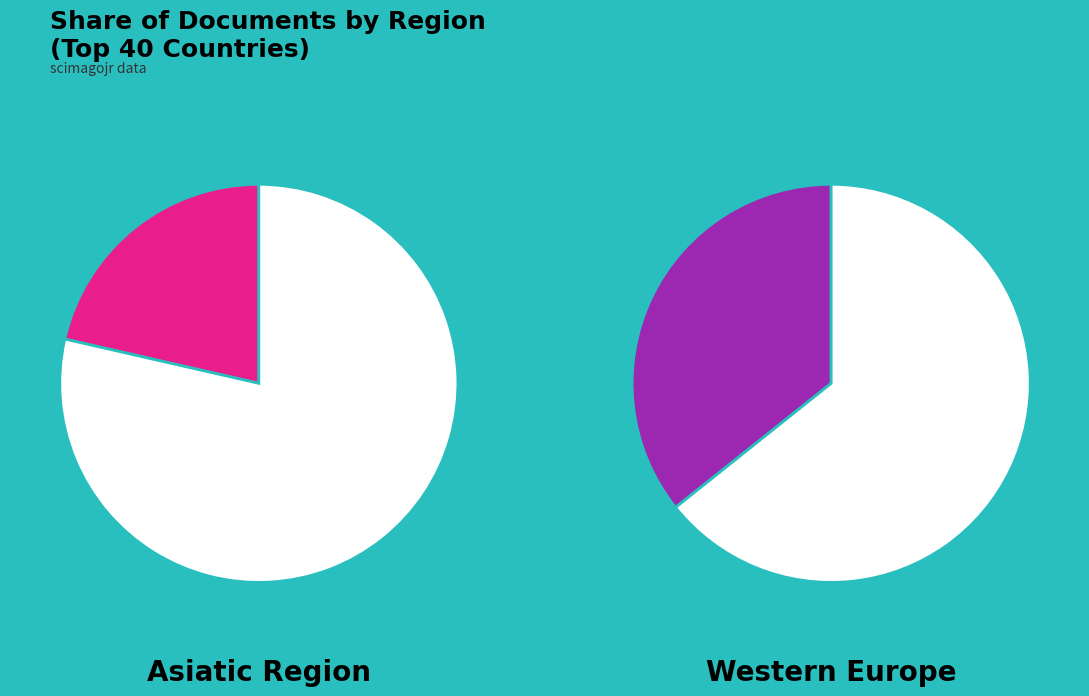

Do Western Europe and Asiatic Region together represent more than half of the pie?

Yes